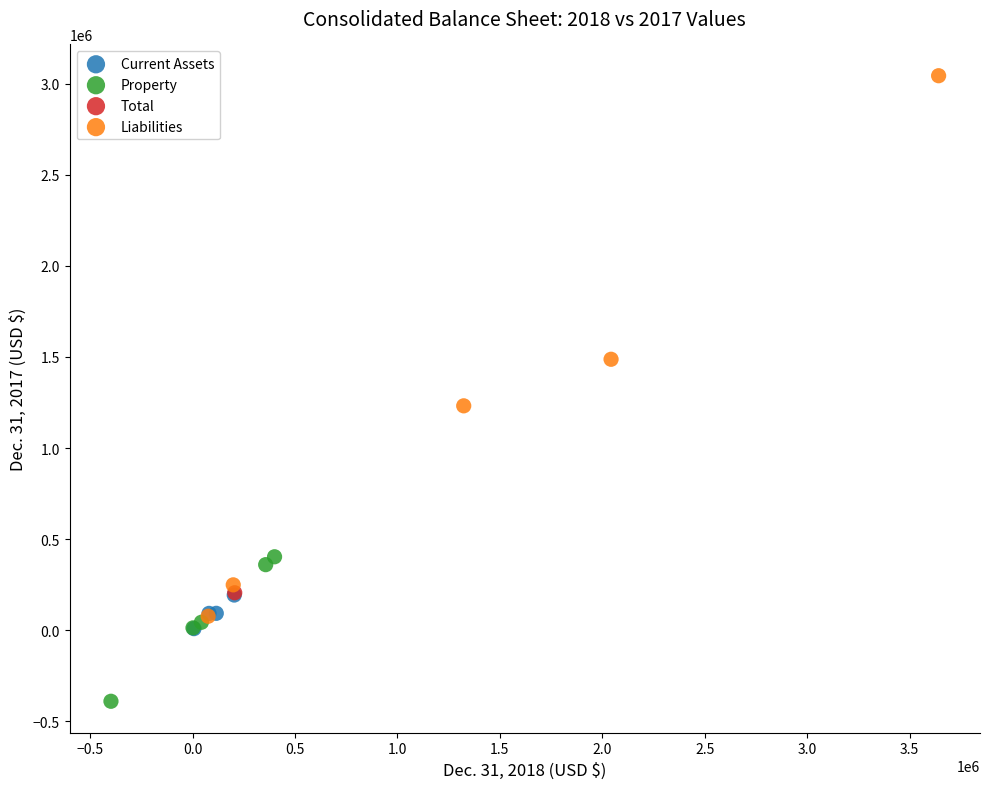

What are all the series names shown in the legend?

Current Assets, Property, Total, Liabilities